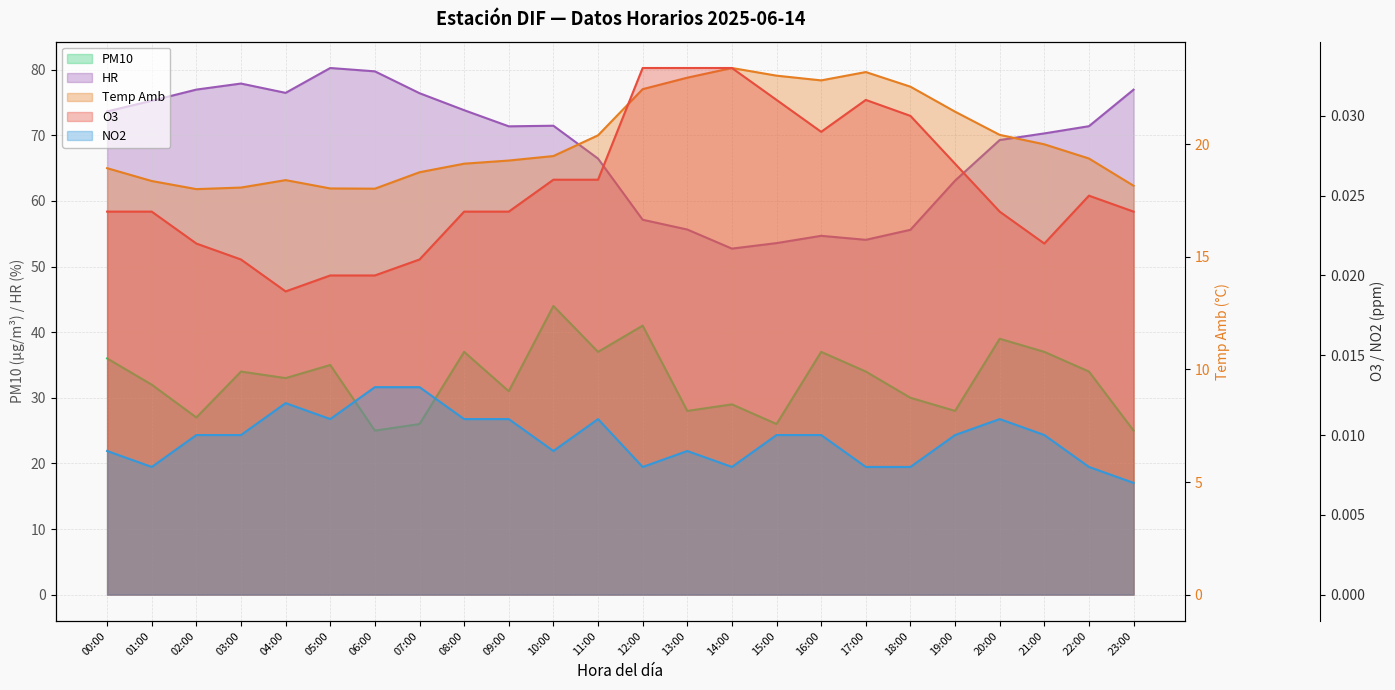

What is the spread (max minus min) of values at 23:00?

77.0